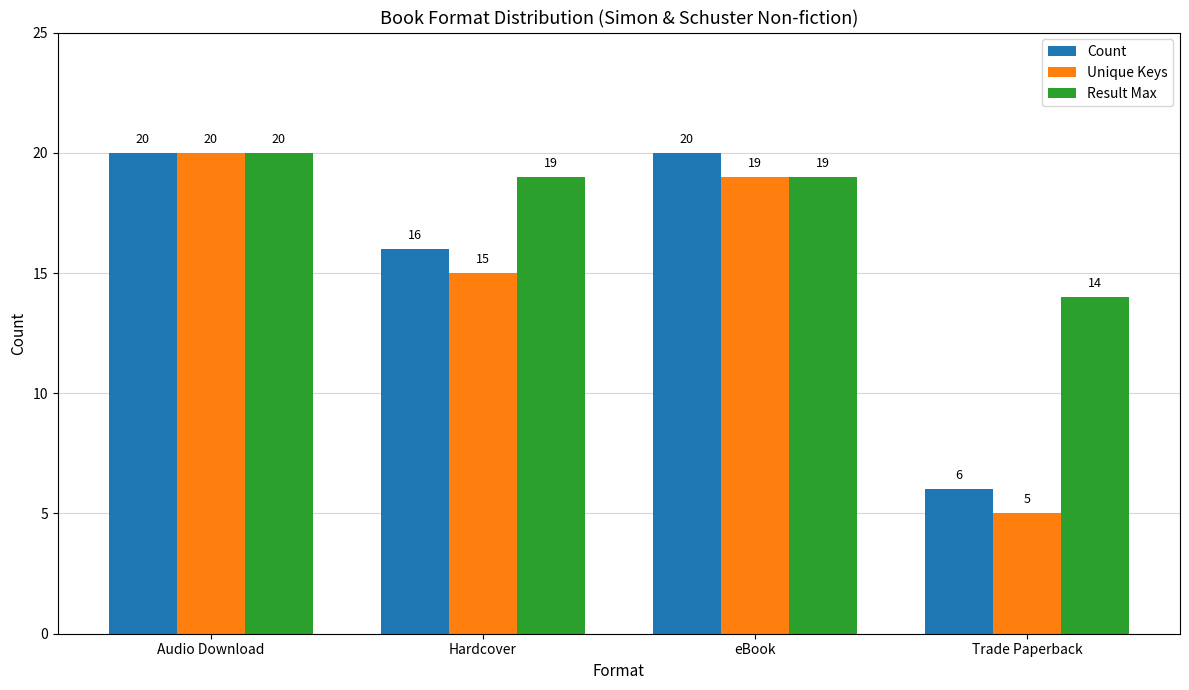

What are all the series names shown in the legend?

Count, Unique Keys, Result Max